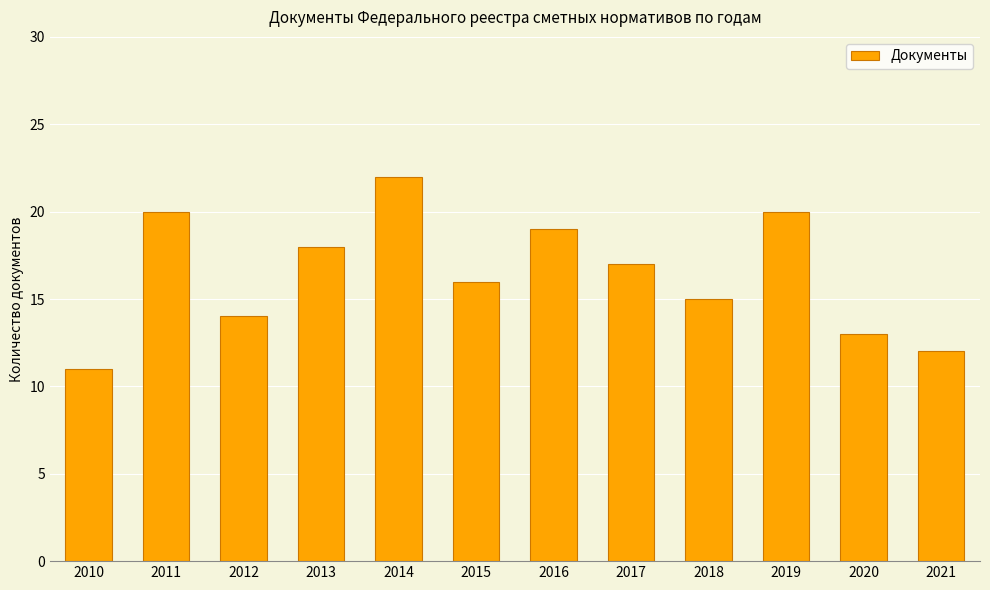

Where does the data first go above 17?

2011